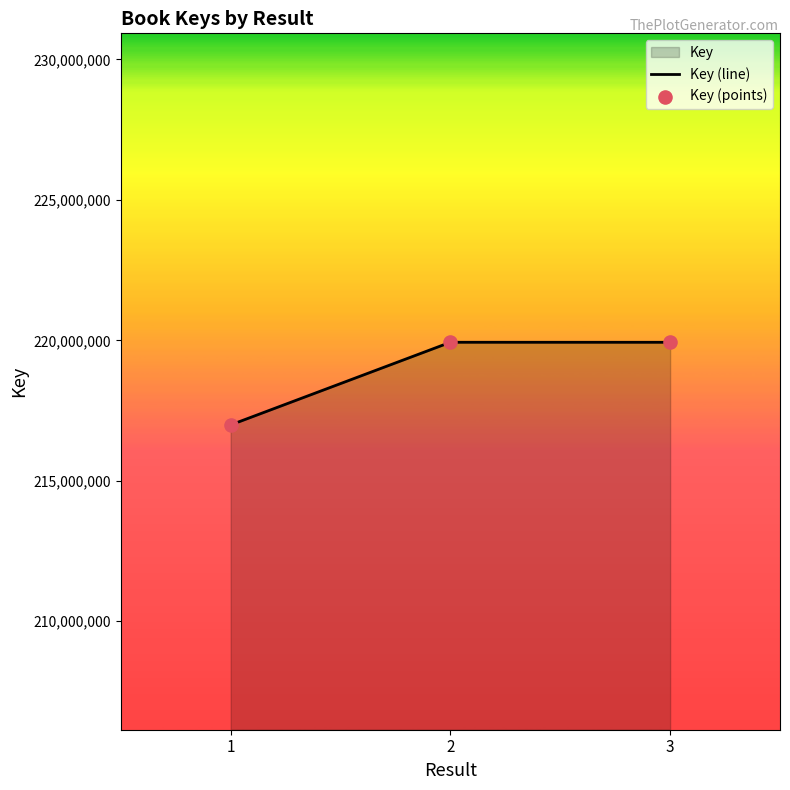

Is the value of Key (points) at 1 greater than the value of Key (line) at 2?

No